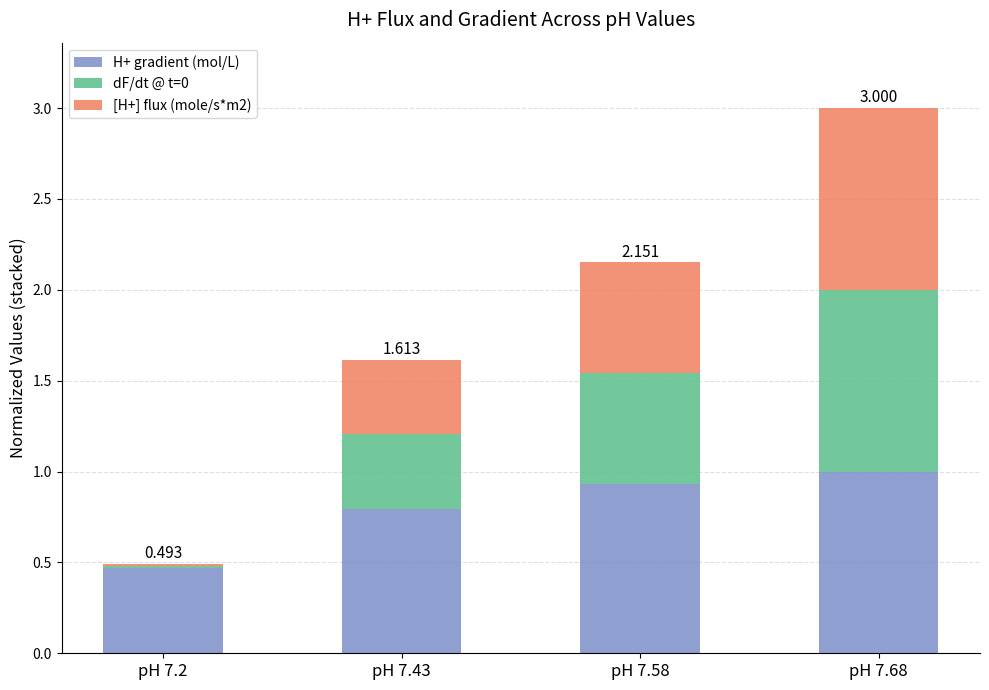

Are the bars horizontal?

No